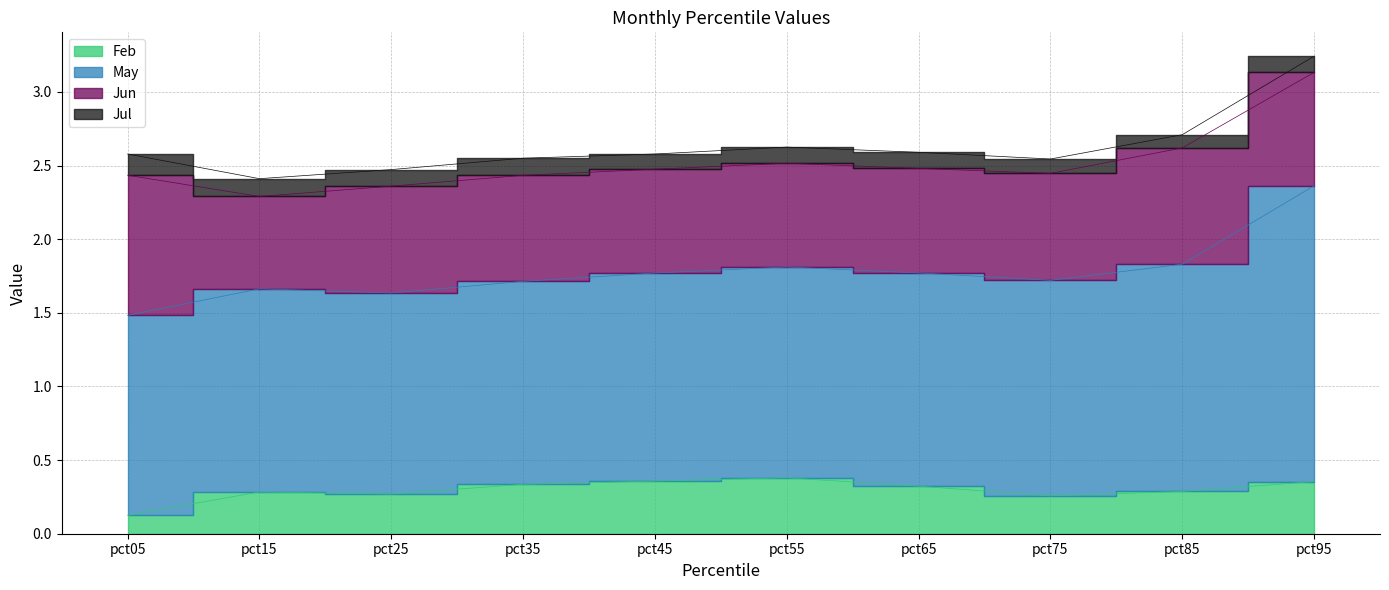

At which label is Jul closest to 0?

pct85